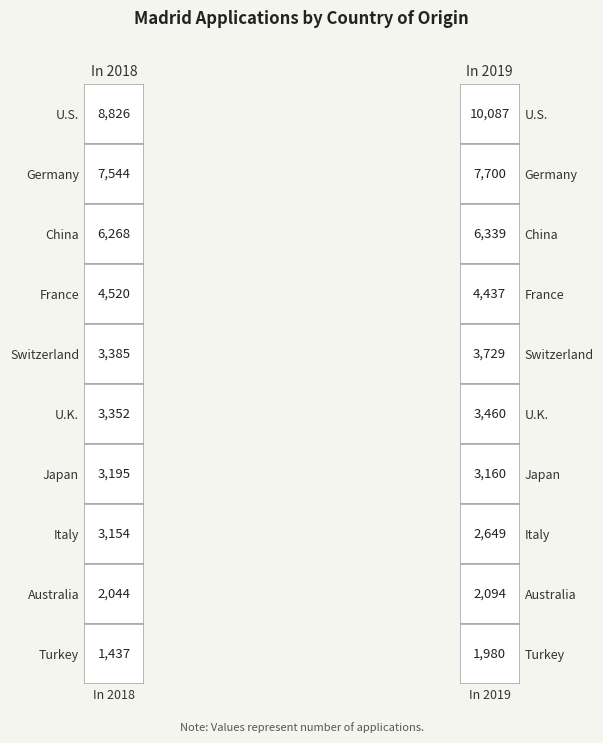

Reading left to right, extract all data points from this chart.

U.S.: 0=8826	1=10087
Germany: 0=7544	1=7700
China: 0=6268	1=6339
France: 0=4520	1=4437
Switzerland: 0=3385	1=3729
U.K.: 0=3352	1=3460
Japan: 0=3195	1=3160
Italy: 0=3154	1=2649
Australia: 0=2044	1=2094
Turkey: 0=1437	1=1980